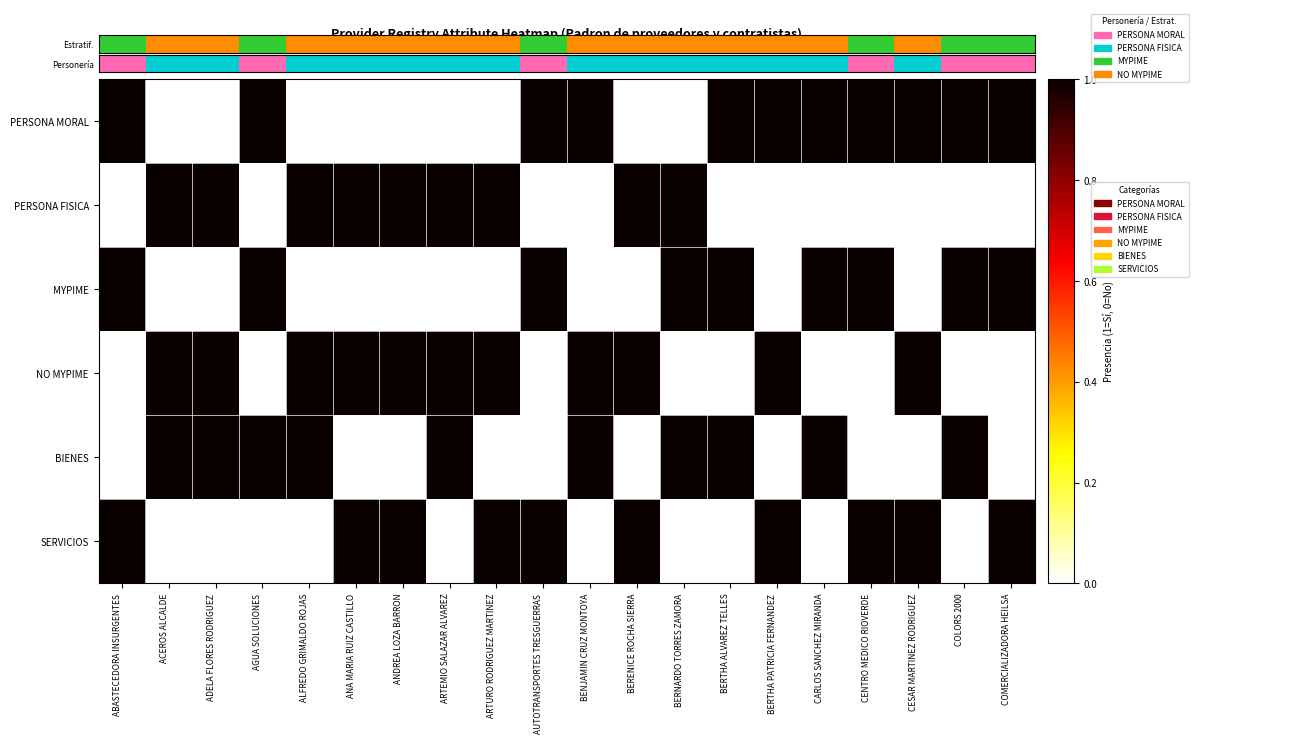

How many series are shown in this chart?

6